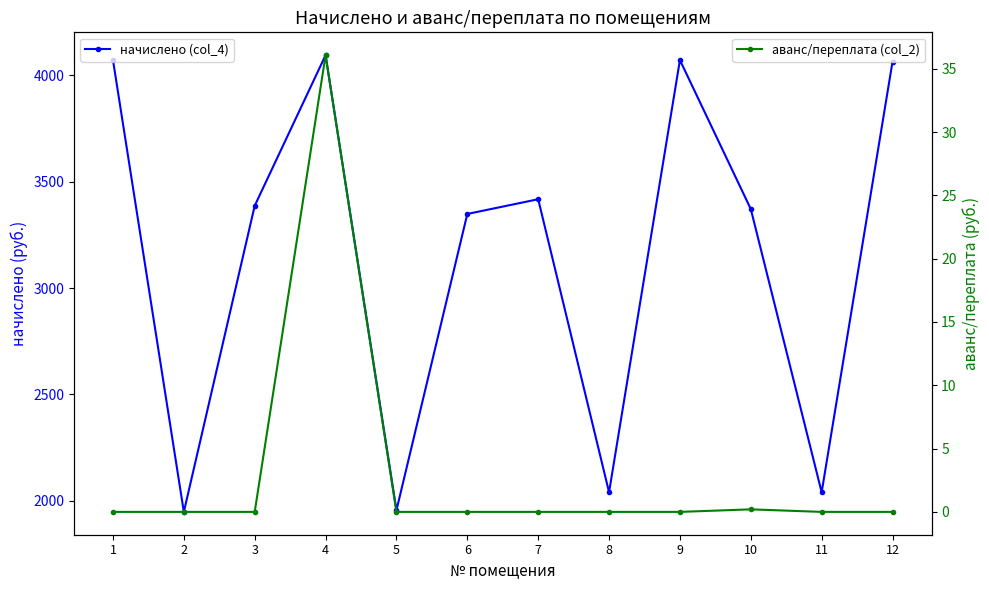

At how many categories does at least one series exceed 2056?

8